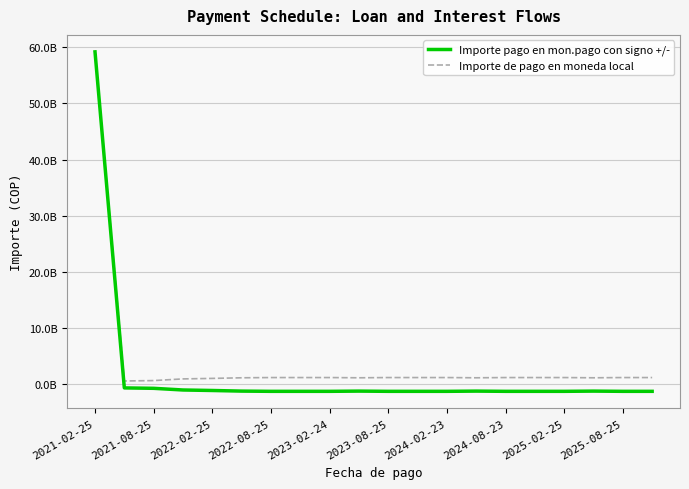

At which label does Importe de pago en moneda local first exceed 1225736040?

2021-02-25